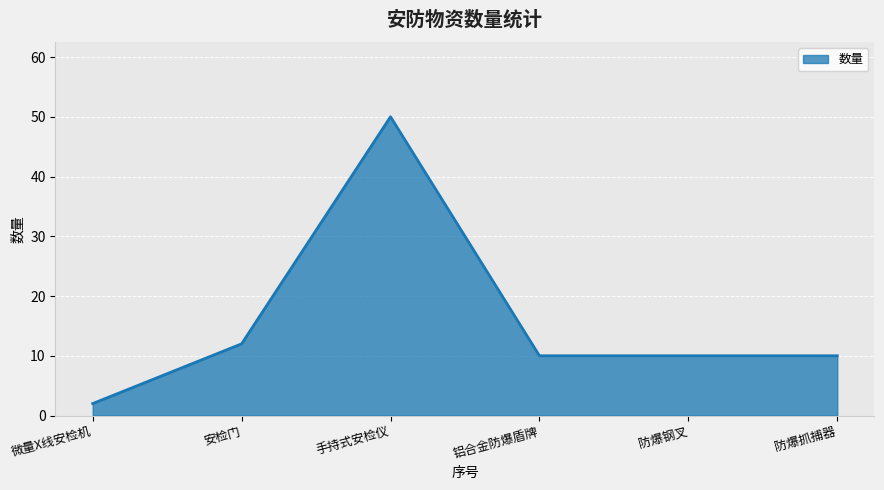

At which category does the chart reach its peak across all series?

手持式安检仪